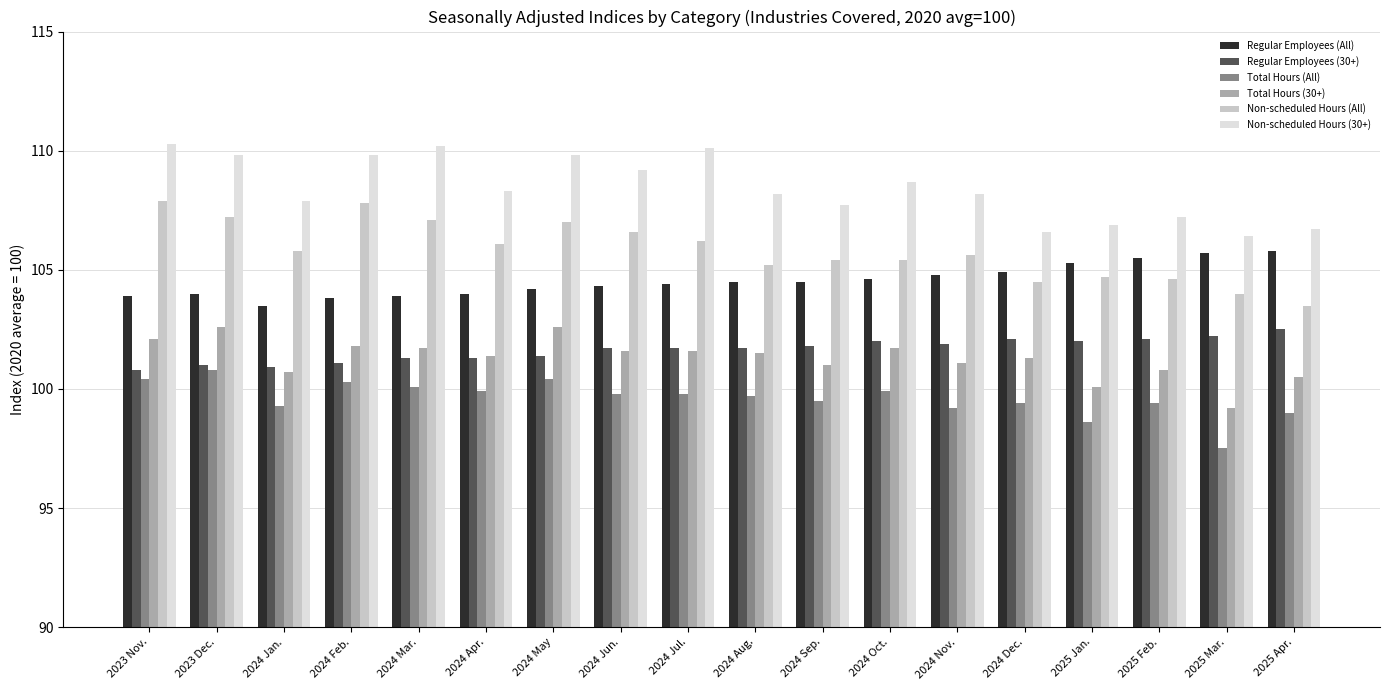

What is the difference between the highest and lowest values at 2023 Dec.?

9.0